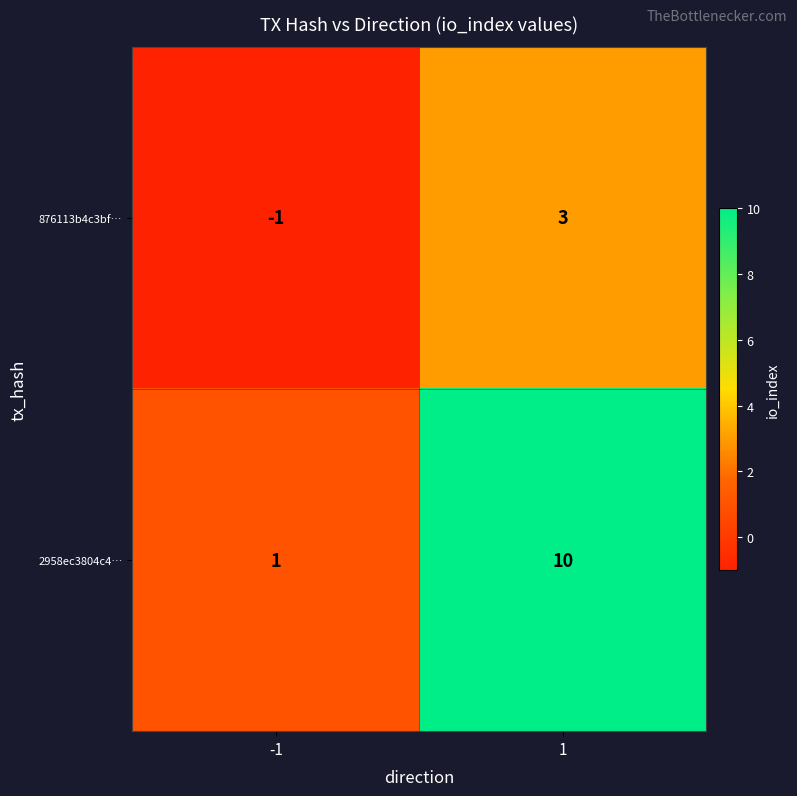

True or false: 876113b4c3bf… has a value of 5 at 1.

False